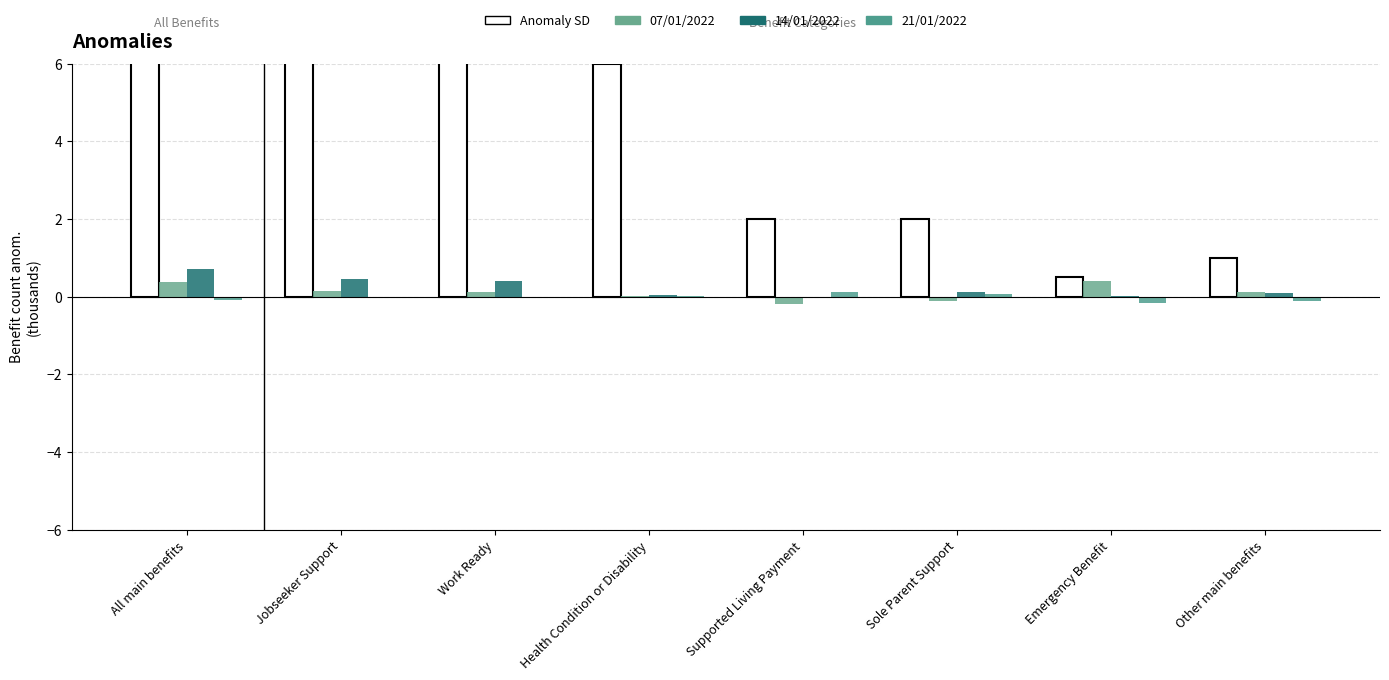

How many groups of bars are there?

8